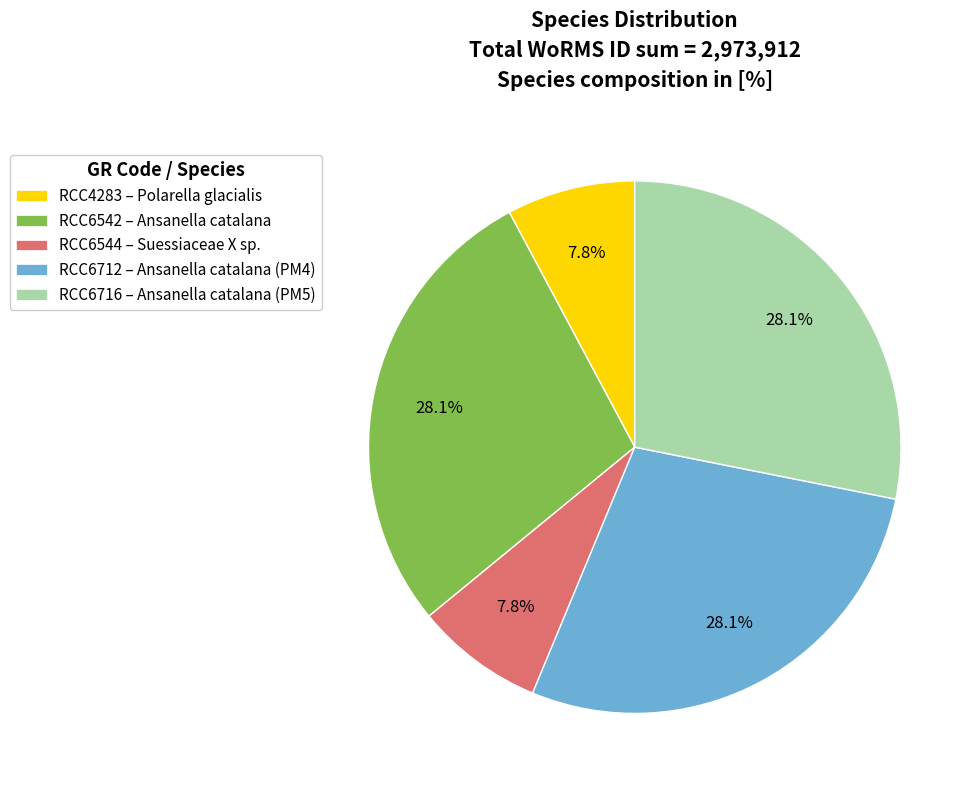

How many segments does this pie chart have?

5